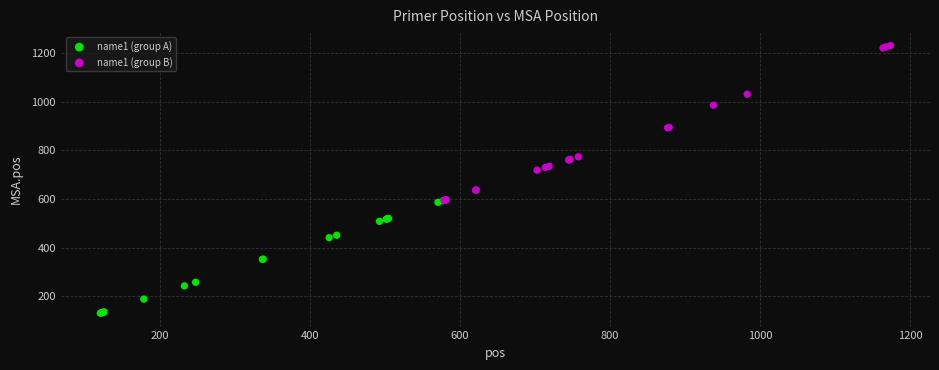

Which series has the widest spread of Y values?

name1 (group B)